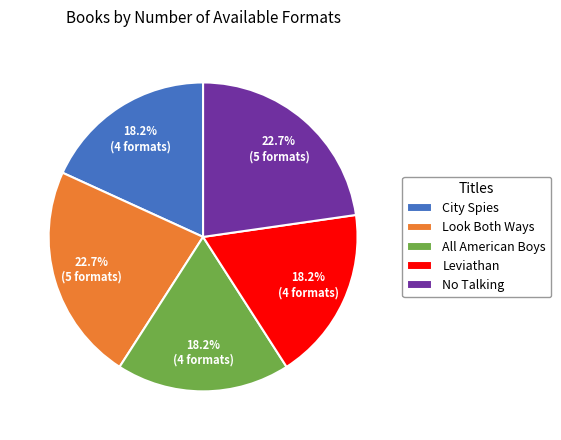

Is All American Boys the majority of the pie?

No